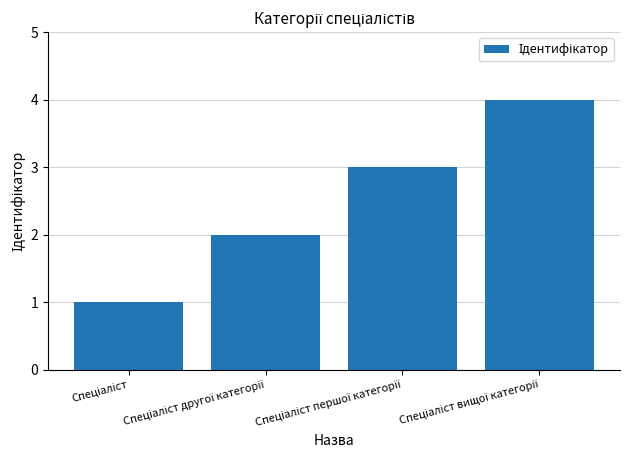

What is the difference between the maximum and minimum values?

3